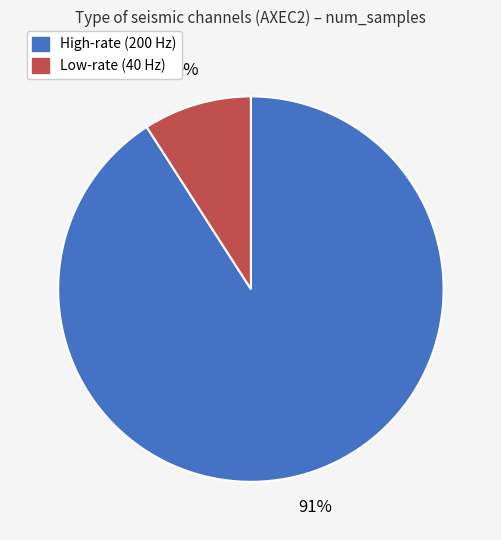

Is there any slice that represents more than half of the pie?

Yes